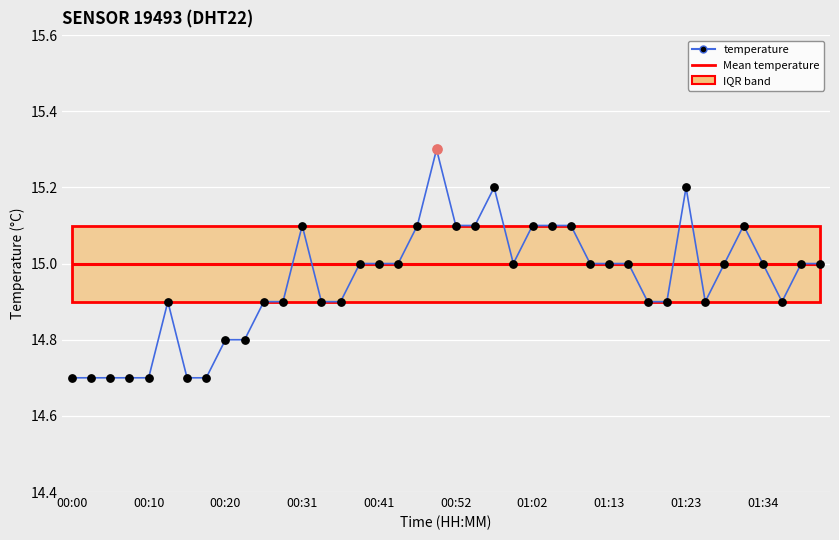

What is the change in value from 19 to 30?

-0.4